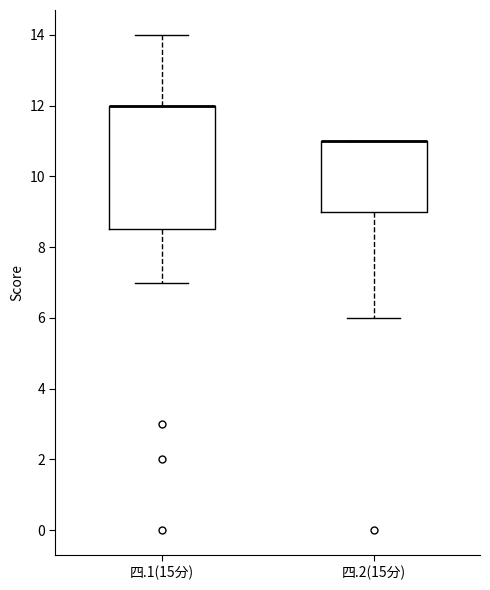

Reading left to right, read every box against the y-axis: the position of its median line, the range the box covers, and the ends of its whiskers. The values are not printed on the chart, so give them approximately, as read against the axis.

四.1(15分): median 12.0 (drawn on the box's upper edge), box 8.6 to 12.0, whiskers 7.0 to 14.0
四.2(15分): median 11.0 (drawn on the box's upper edge), box 9.0 to 11.0, whiskers 6.0 to 11.0